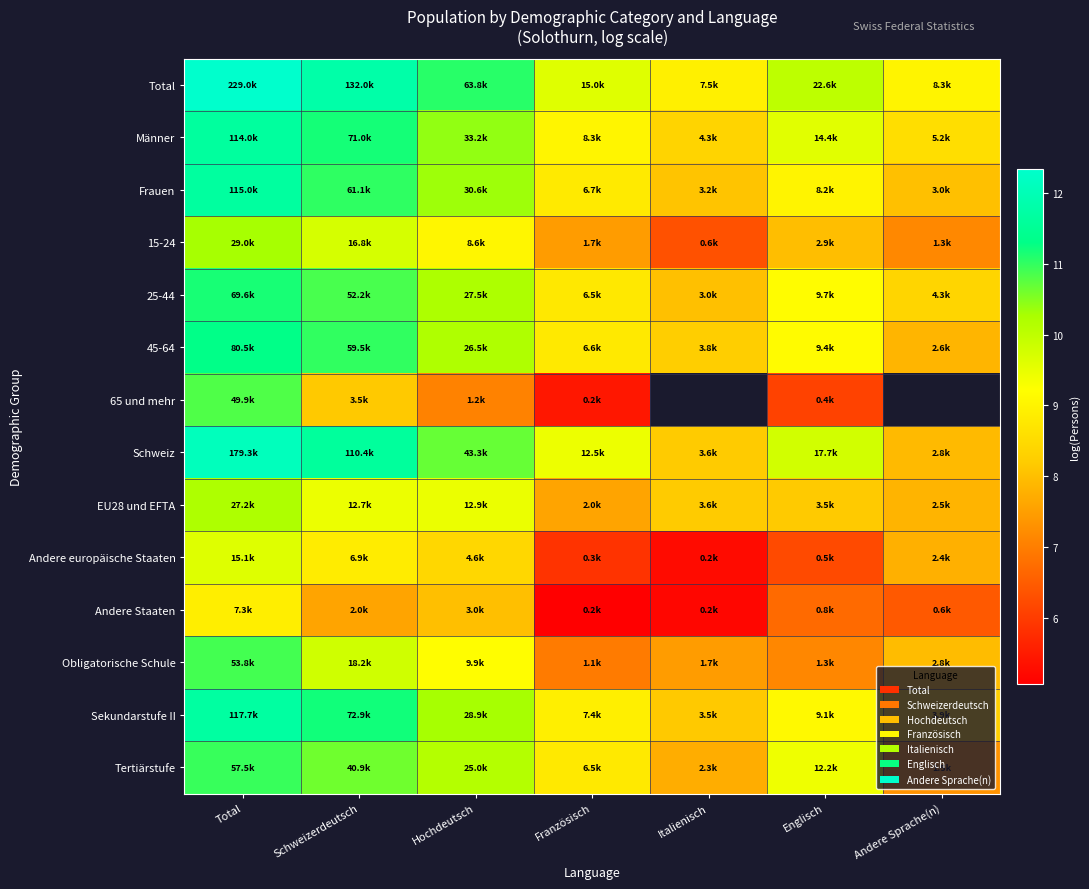

What is the difference between the second highest and minimum values in the Andere Staaten series?

2.9